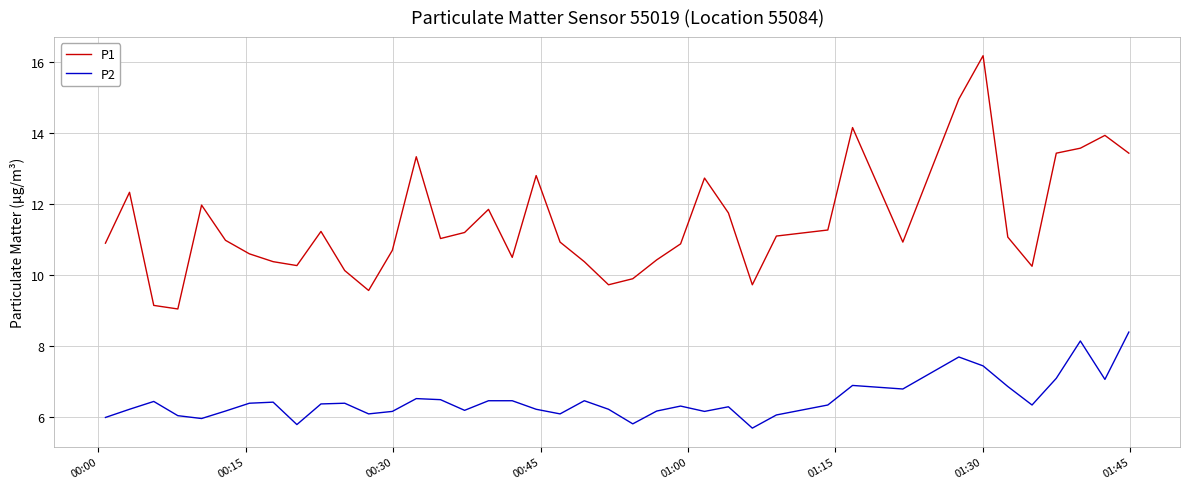

True or false: P1 and P2 intersect in this chart.

False